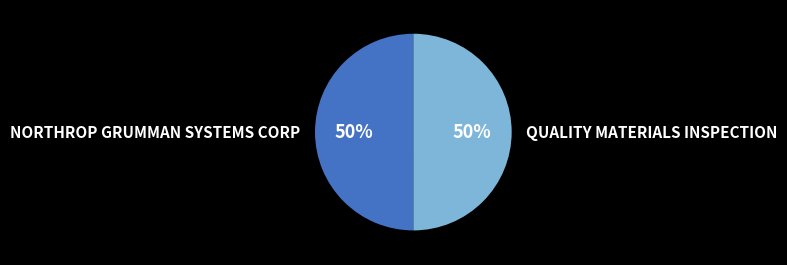

To the nearest percent, what is the combined percentage of NORTHROP GRUMMAN SYSTEMS CORP and QUALITY MATERIALS INSPECTION?

100%